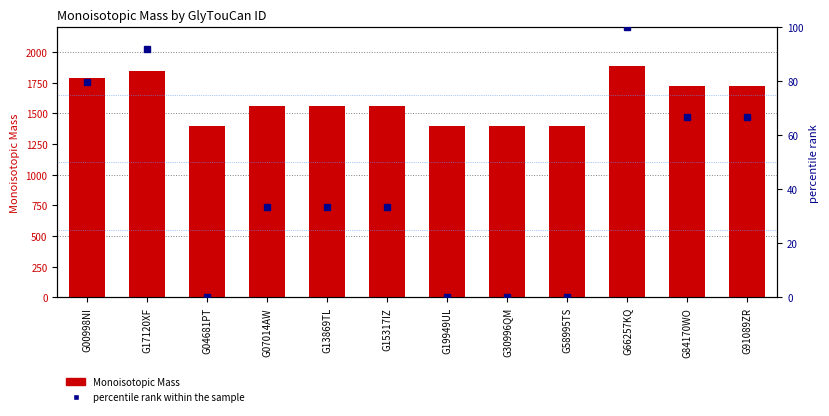

What are all the series names shown in the legend?

Monoisotopic Mass, percentile rank within the sample